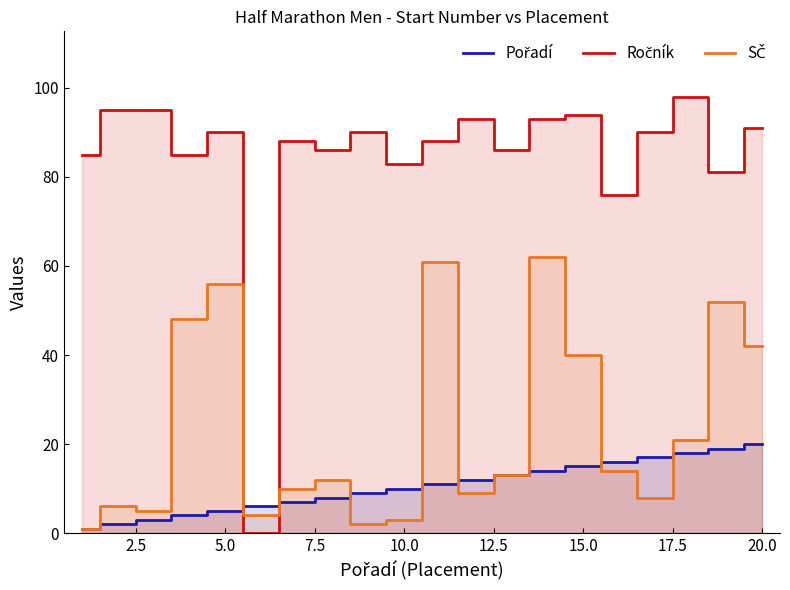

Does the chart display data point markers on the line(s)?

No